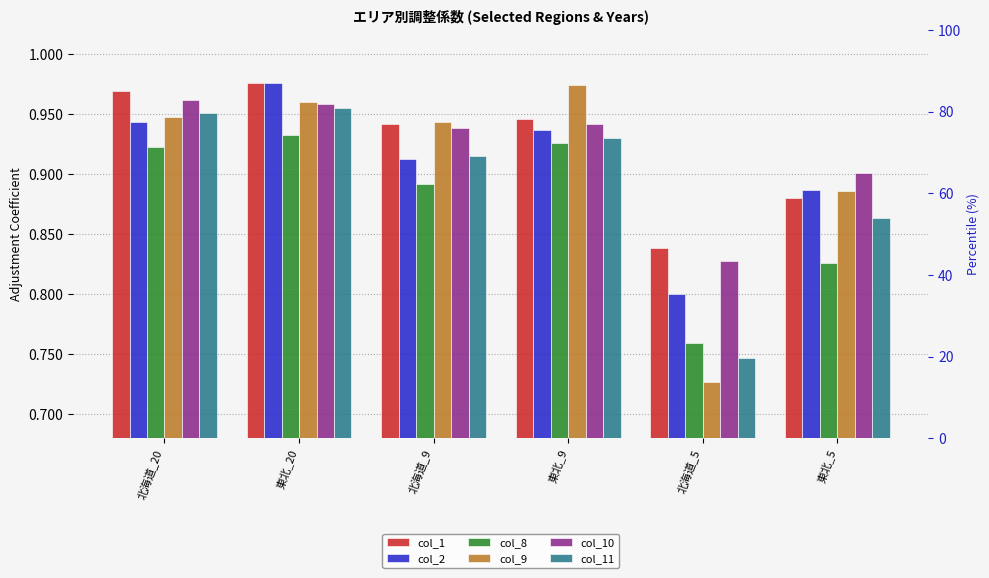

Read the col_11 value at 東北_9.

0.9